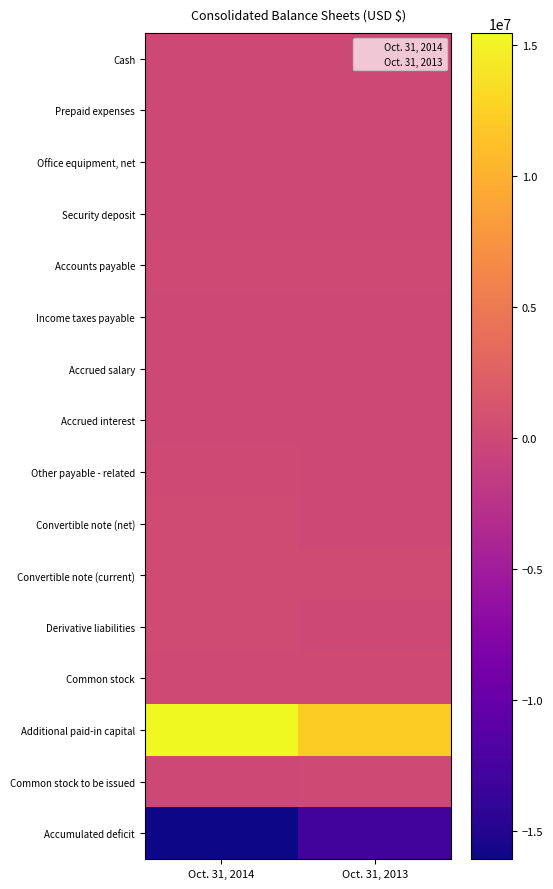

Between Oct. 31, 2013 and Oct. 31, 2014, which is larger?

Oct. 31, 2014